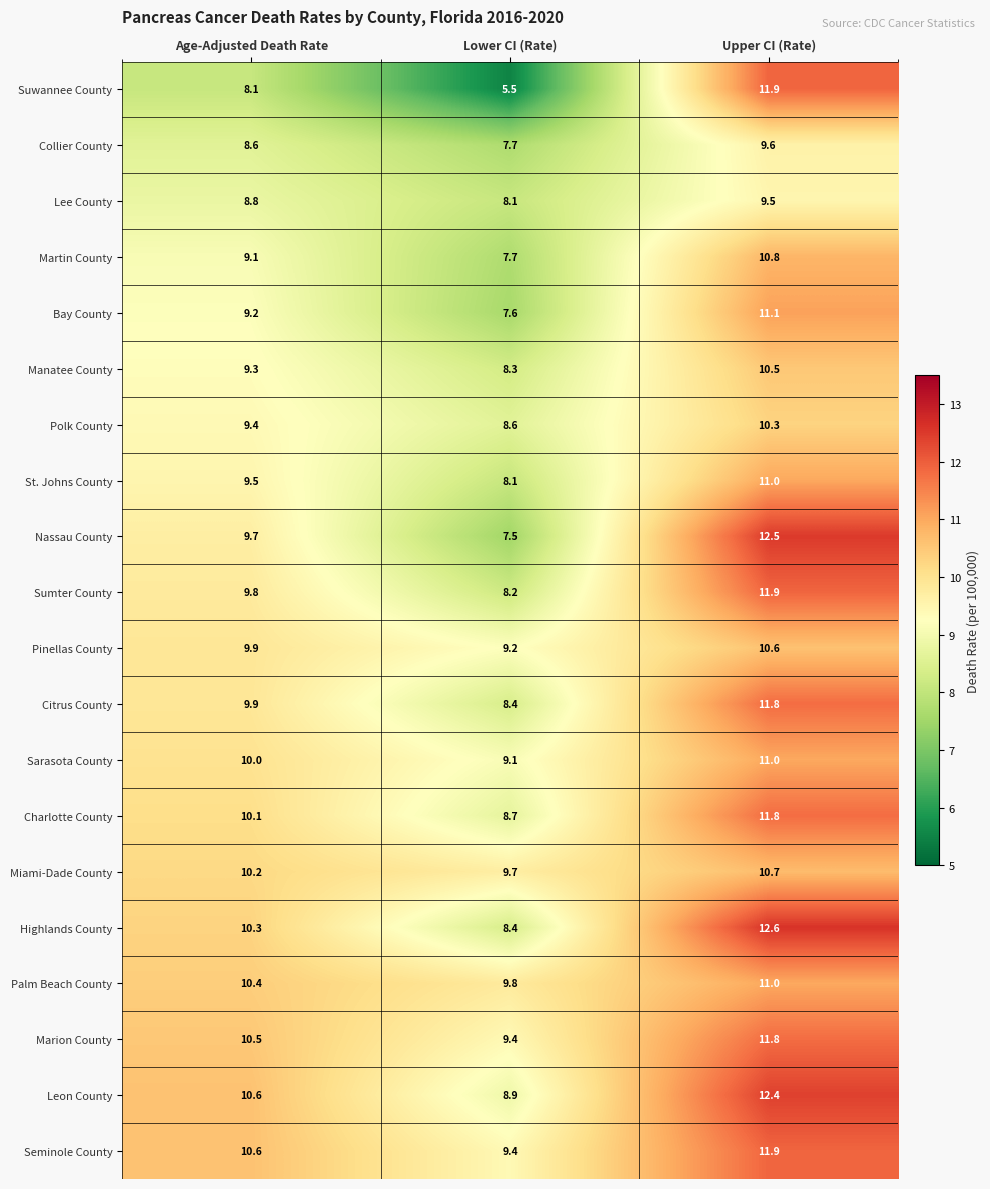

What is the total value across all series at Age-Adjusted Death Rate?

194.0